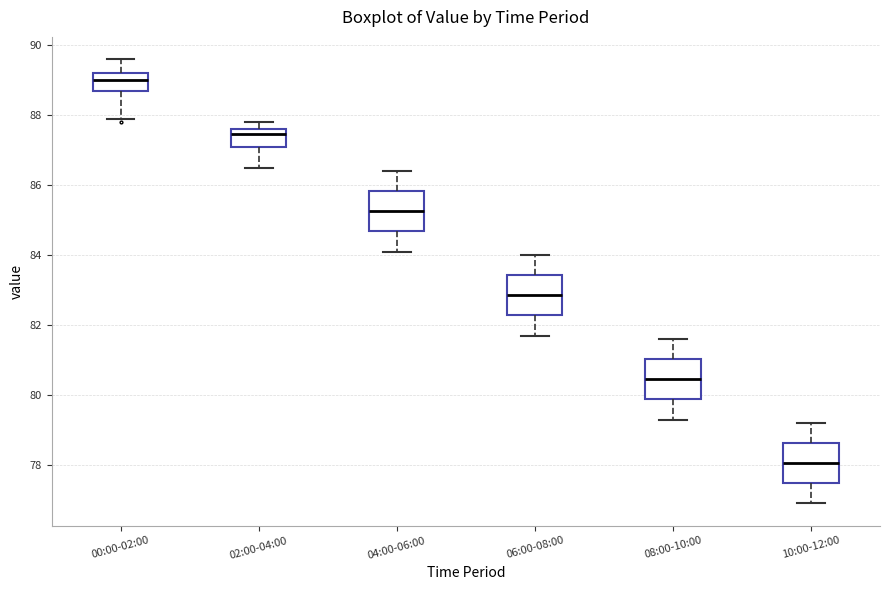

Reading left to right, transcribe this box plot: for each box, give where its median line is, the range the box spans, and where its two whiskers end, as read against the y-axis. The values are not printed on the chart, so give them approximately, as read against the axis.

00:00-02:00: median 89.0, box 88.6 to 89.2, whiskers 88.0 to 89.6
02:00-04:00: median 87.4, box 87.0 to 87.6, whiskers 86.6 to 87.8
04:00-06:00: median 85.2, box 84.6 to 85.8, whiskers 84.2 to 86.4
06:00-08:00: median 82.8, box 82.2 to 83.4, whiskers 81.8 to 84.0
08:00-10:00: median 80.4, box 79.8 to 81.0, whiskers 79.4 to 81.6
10:00-12:00: median 78.0, box 77.4 to 78.6, whiskers 77.0 to 79.2